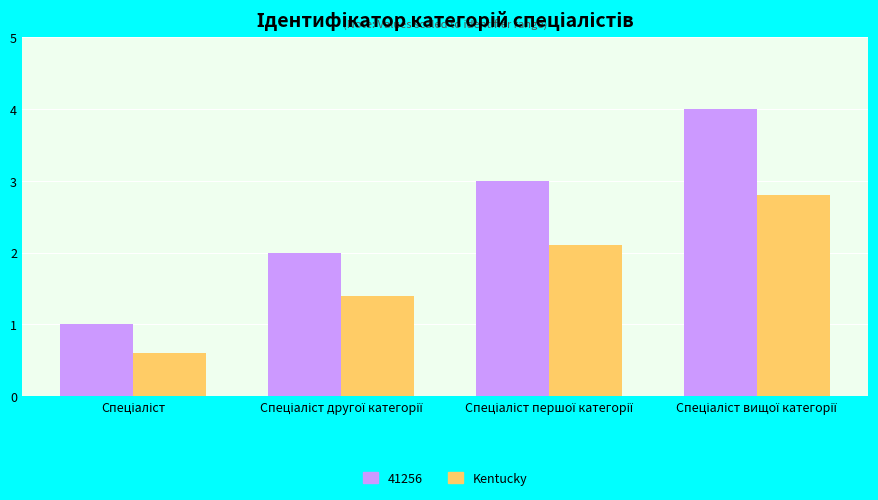

Reading left to right, what are all the values shown in this chart?

41256: 1.0	2.0	3.0	4.0
Kentucky: 0.6	1.4	2.1	2.8